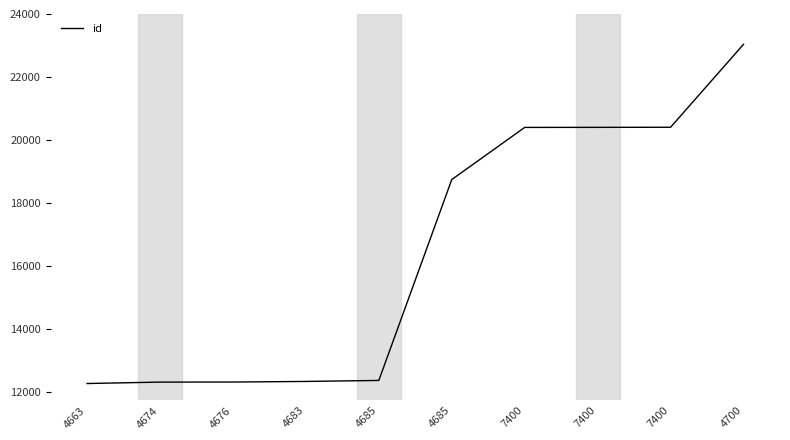

At which label is the value closest to 17649?

4685